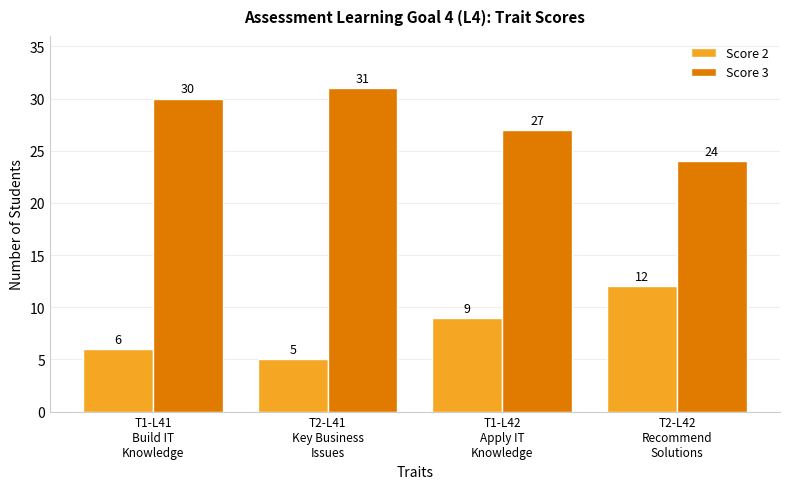

At how many categories does at least one series exceed 13?

4